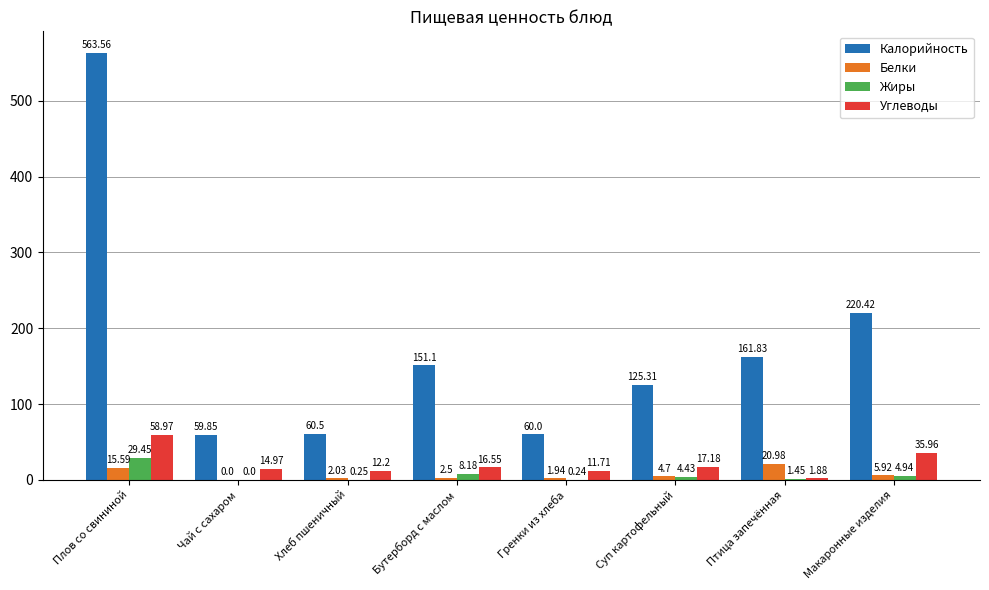

Is it true that Калорийность equals 60.5 at Хлеб пшеничный?

True